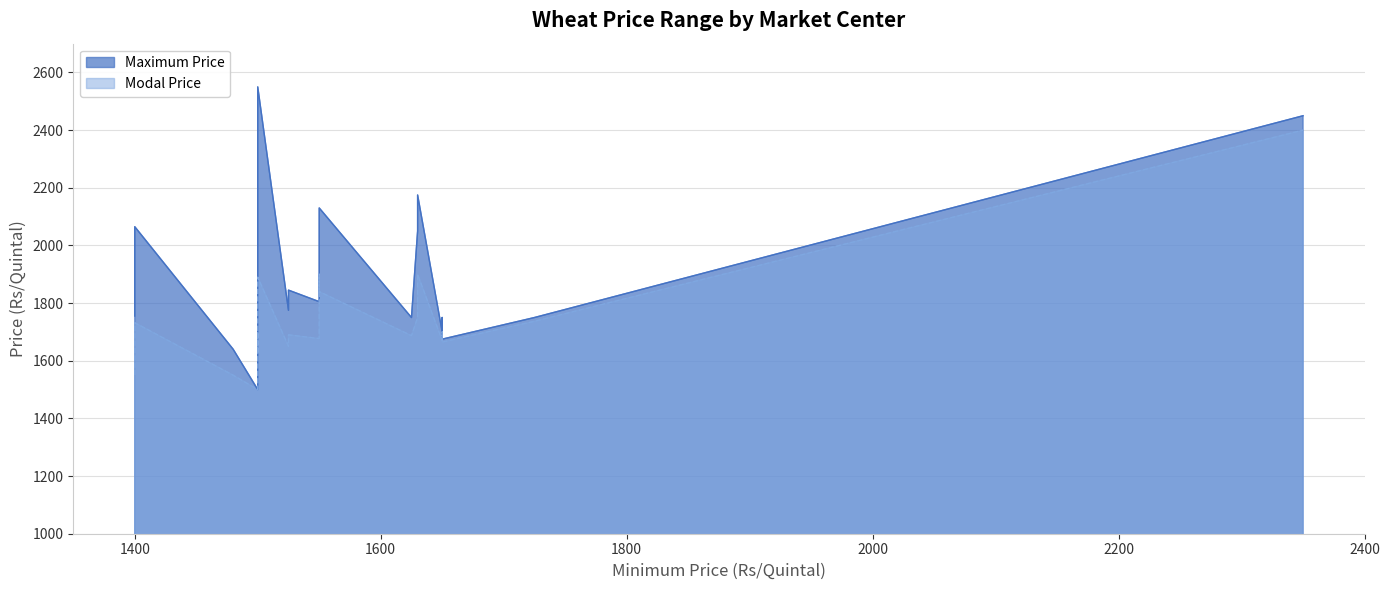

List the series in order of their peak value, lowest first.

Modal Price, Maximum Price